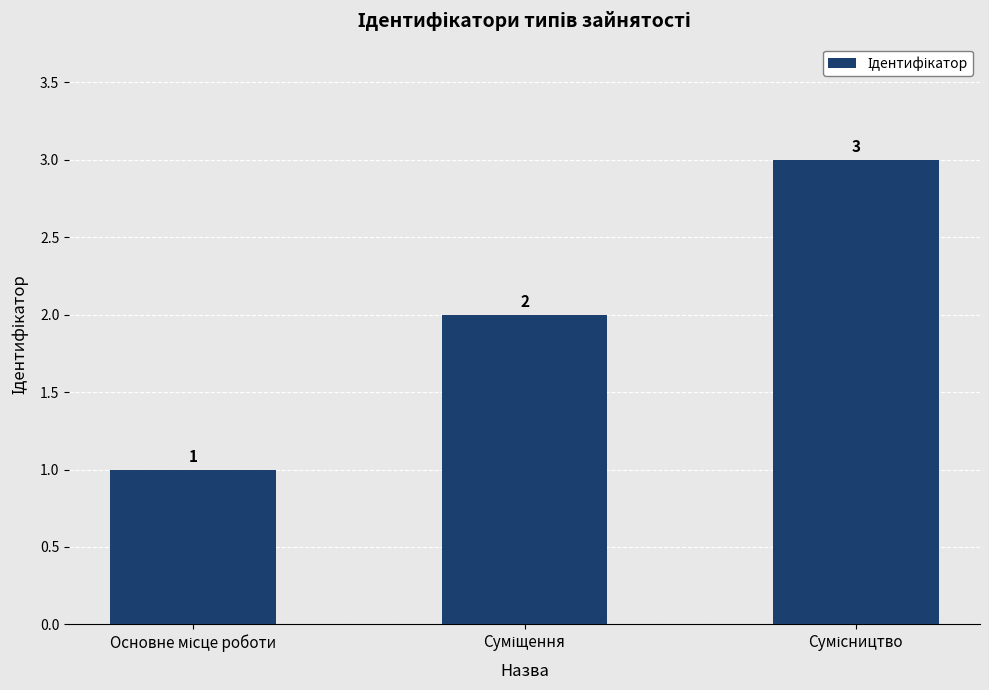

What is the value of the 3rd bar from the left?

3